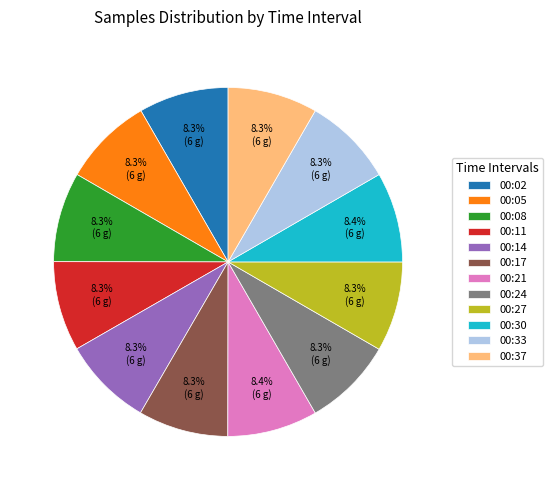

What is the total percentage of 00:30 and 00:27?

16.7%